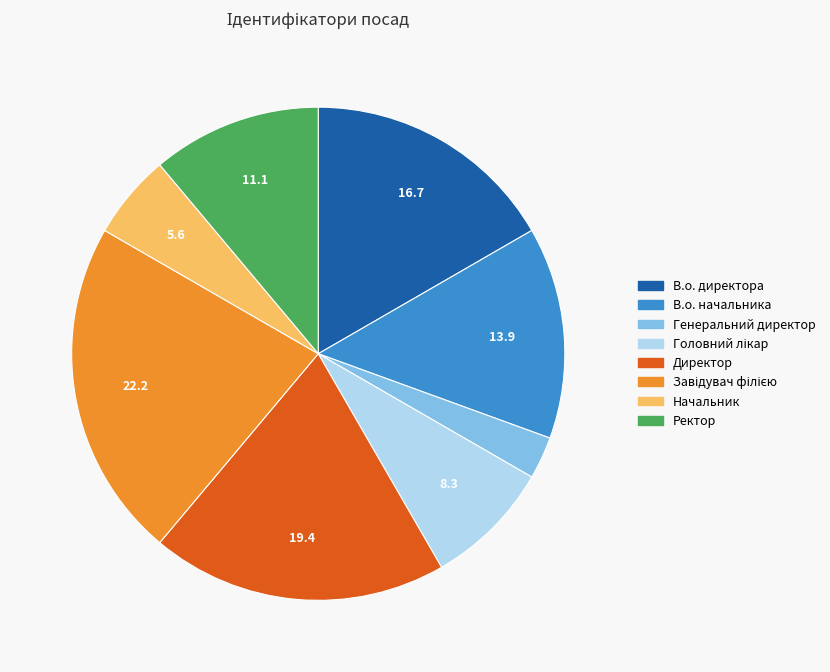

Which slice is the smallest?

Генеральний директор